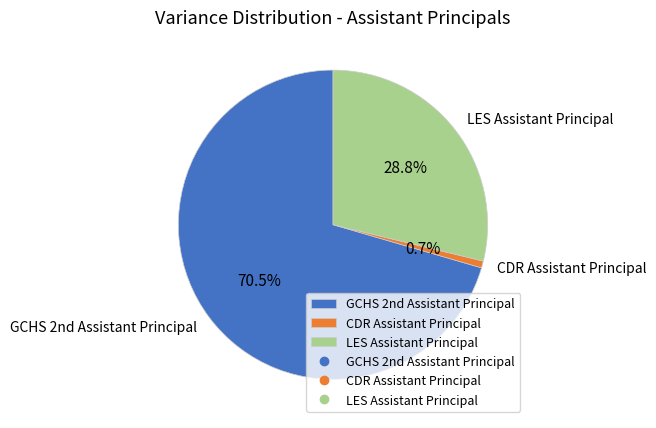

What portion of the pie excludes CDR Assistant Principal?

99.3%